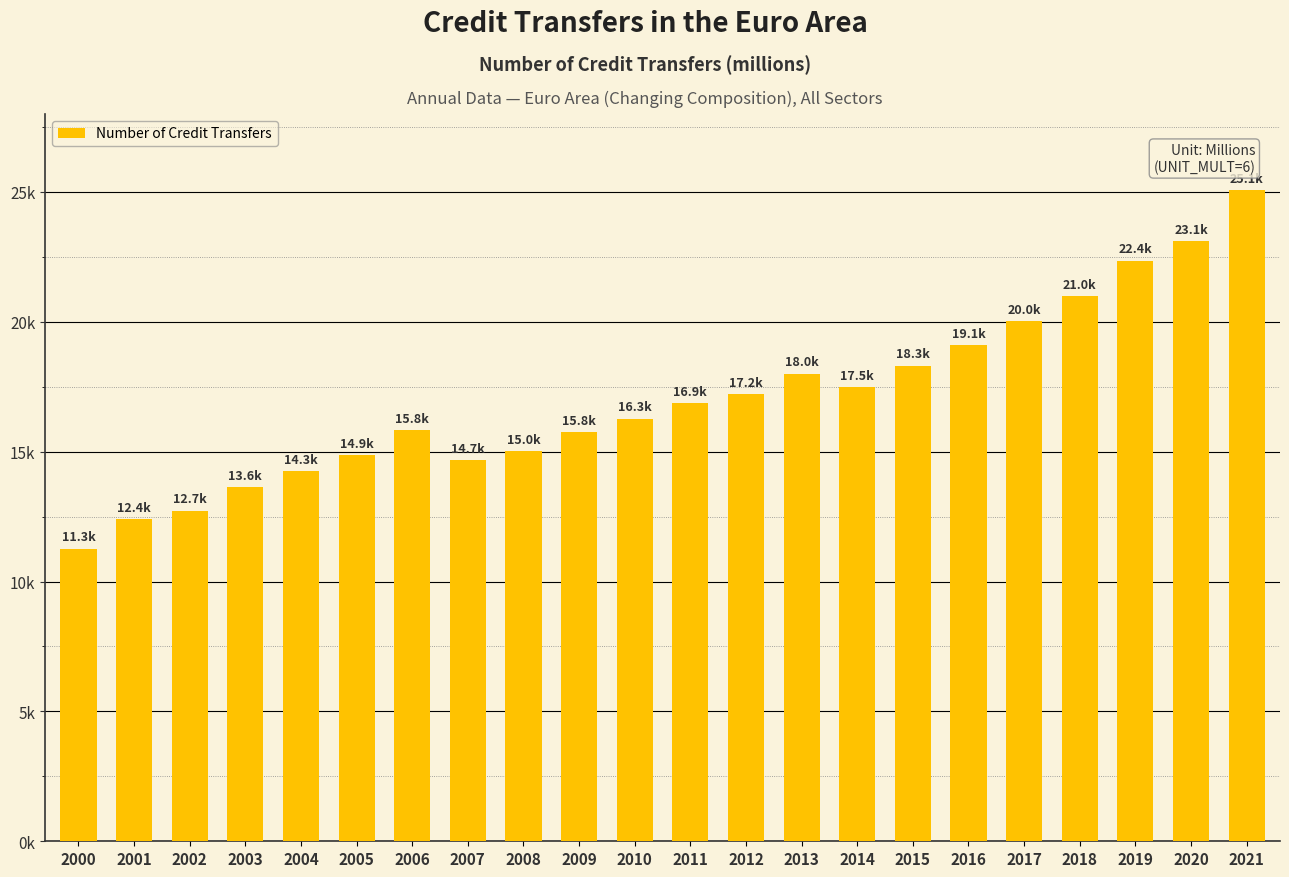

How many bars are there in total?

22